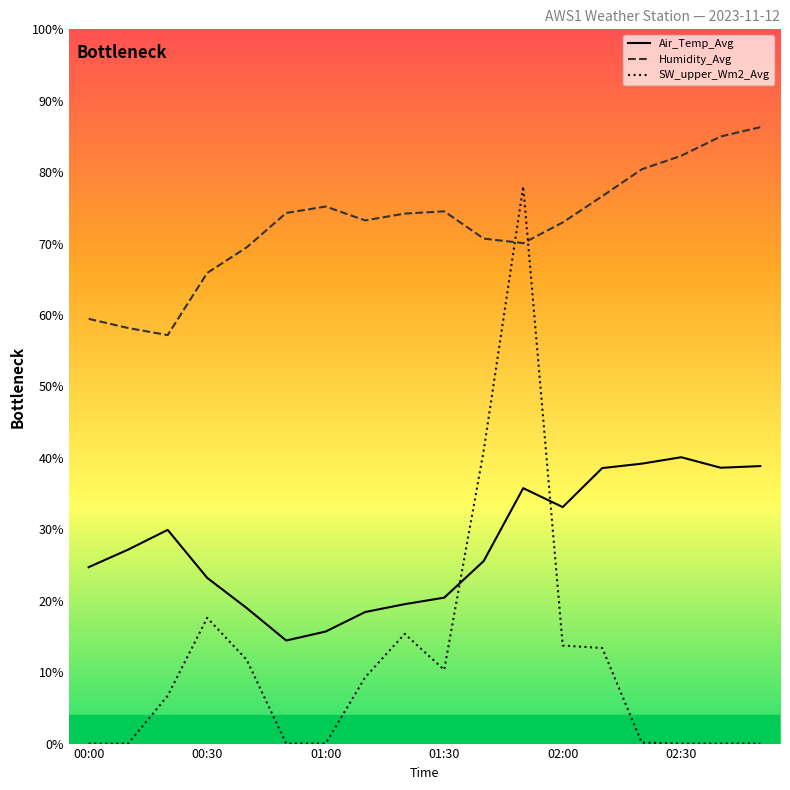

Which label corresponds to the smallest value in the chart?

00:00